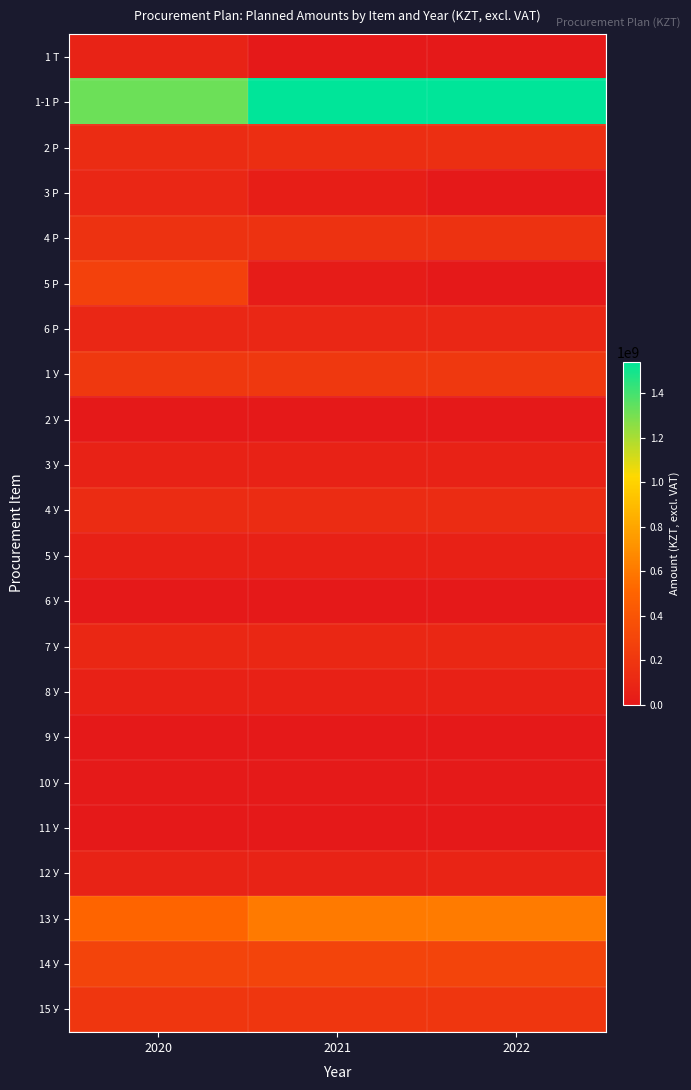

Reading left to right, extract all data points from this chart.

1 Т: 2020=70627700.0	2021=0.0	2022=0.0
1-1 Р: 2020=1321224116.7	2021=1541335400.0	2022=1541335400.0
2 Р: 2020=130248550.0	2021=138681042.0	2022=147535164.0
3 Р: 2020=92123273.1	2021=39481402.8	2022=0.0
4 Р: 2020=168649956.0	2021=168649956.0	2022=168649956.0
5 Р: 2020=272008081.0	2021=20000000.0	2022=0.0
6 Р: 2020=93293000.0	2021=93293000.0	2022=93293000.0
1 У: 2020=206893050.0	2021=206893050.0	2022=206893050.0
2 У: 2020=2790000.0	2021=3020000.0	2022=3220000.0
3 У: 2020=64757976.0	2021=64757976.0	2022=64757976.0
4 У: 2020=132338850.0	2021=132338850.0	2022=132338850.0
5 У: 2020=58864089.0	2021=58864089.0	2022=58864089.0
6 У: 2020=5723911.0	2021=5723911.0	2022=5723911.0
7 У: 2020=100747000.0	2021=100747000.0	2022=100747000.0
8 У: 2020=58908000.0	2021=58908000.0	2022=58908000.0
9 У: 2020=4153000.0	2021=4153000.0	2022=4153000.0
10 У: 2020=10876400.0	2021=10876400.0	2022=10876400.0
11 У: 2020=3134000.0	2021=3134000.0	2022=3134000.0
12 У: 2020=67786110.0	2021=71175416.0	2022=74022432.0
13 У: 2020=504490522.3	2021=606245677.6	2022=608627624.7
14 У: 2020=290152373.0	2021=290152373.0	2022=290152373.0
15 У: 2020=196920000.0	2021=196920000.0	2022=196920000.0